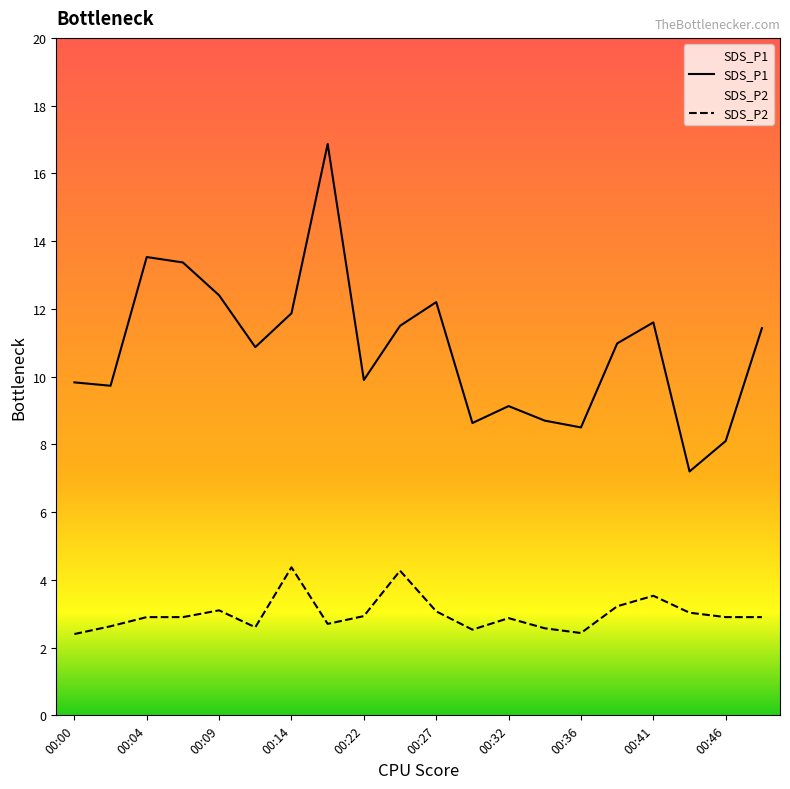

Reading right to left, extract all data points from this chart.

SDS_P1: 00:49=11.4	00:46=8.1	00:44=7.2	00:41=11.6	00:39=11.0	00:36=8.5	00:34=8.7	00:32=9.1	00:29=8.6	00:27=12.2	00:24=11.5	00:22=9.9	00:19=16.9	00:14=11.9	00:12=10.9	00:09=12.4	00:07=13.4	00:04=13.5	00:02=9.7	00:00=9.8
SDS_P2: 00:49=2.9	00:46=2.9	00:44=3.0	00:41=3.5	00:39=3.2	00:36=2.4	00:34=2.6	00:32=2.9	00:29=2.5	00:27=3.1	00:24=4.3	00:22=2.9	00:19=2.7	00:14=4.4	00:12=2.6	00:09=3.1	00:07=2.9	00:04=2.9	00:02=2.6	00:00=2.4